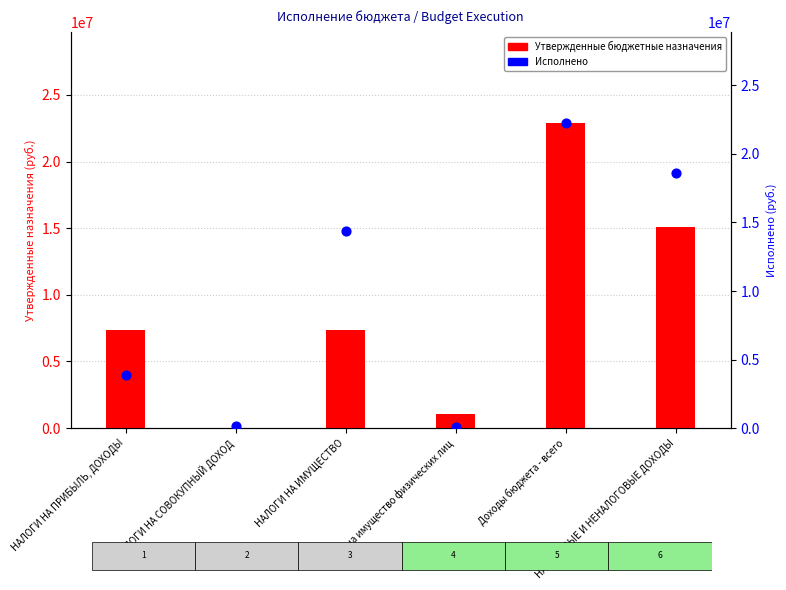

Which series reaches the minimum Y coordinate?

Утвержденные бюджетные назначения